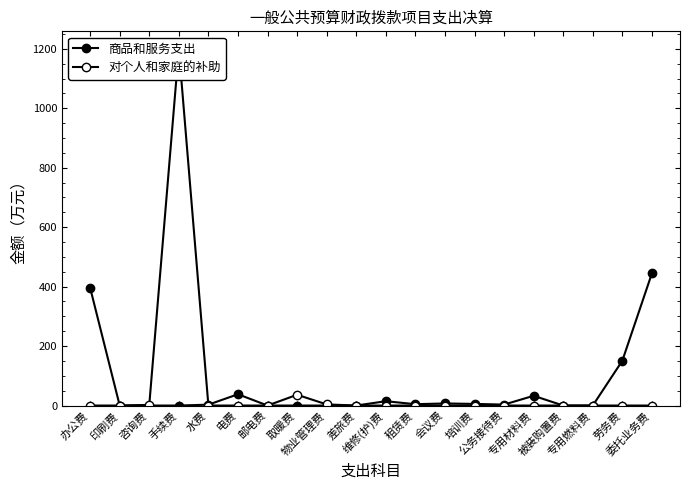

What is the label of the 5th point from the left?

水费